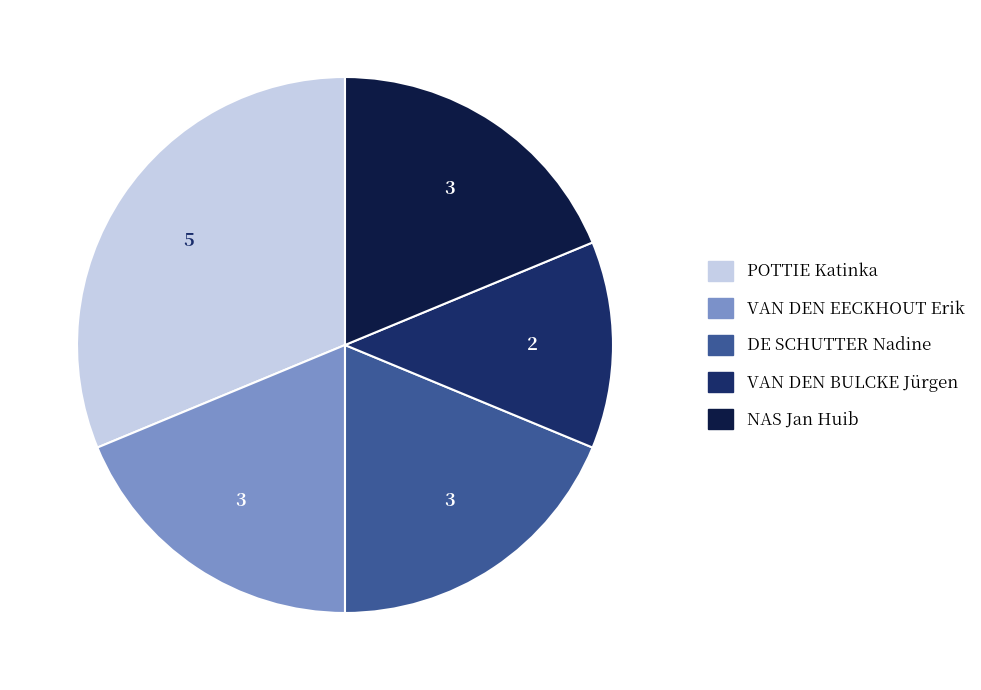

True or false: VAN DEN BULCKE Jürgen accounts for 12% of the total.

True